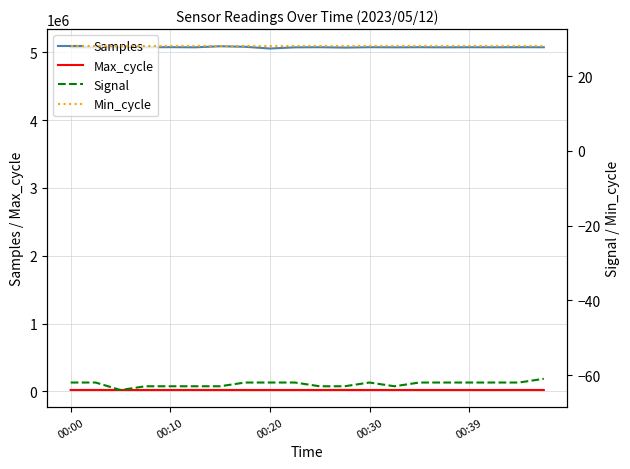

True or false: Min_cycle and Max_cycle intersect in this chart.

False